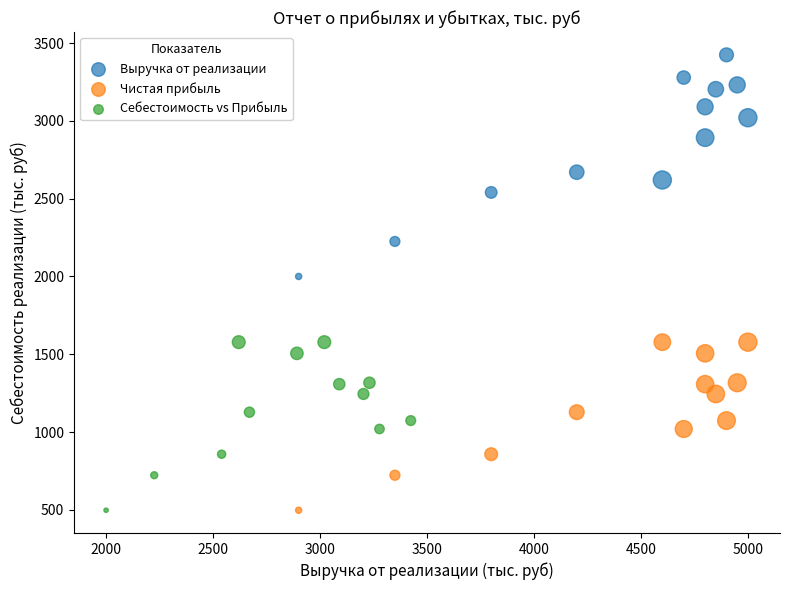

Which series contains the highest Y value?

Выручка от реализации